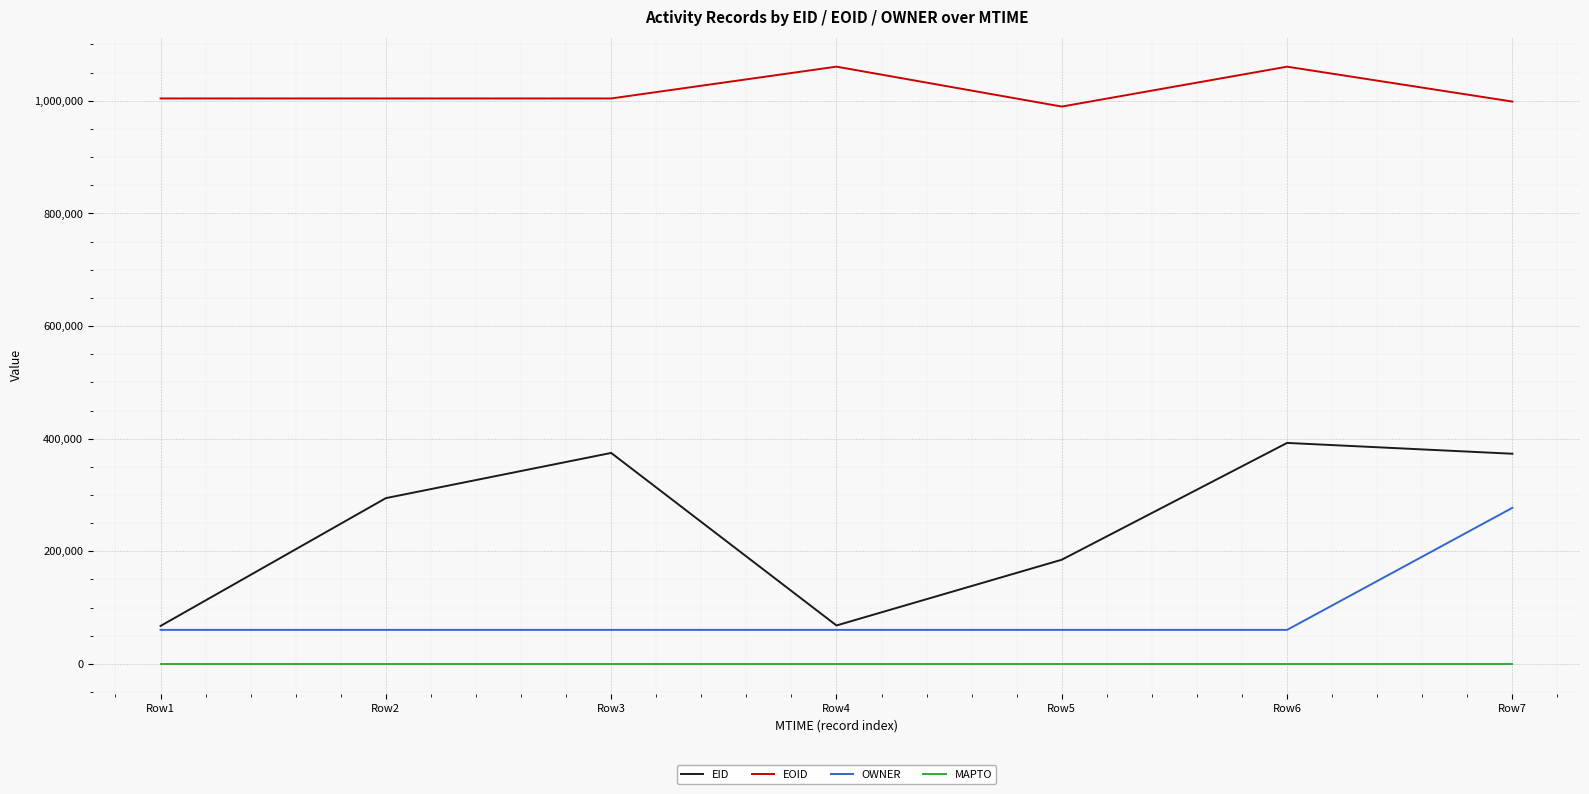

Which series has the largest total across all categories?

EOID